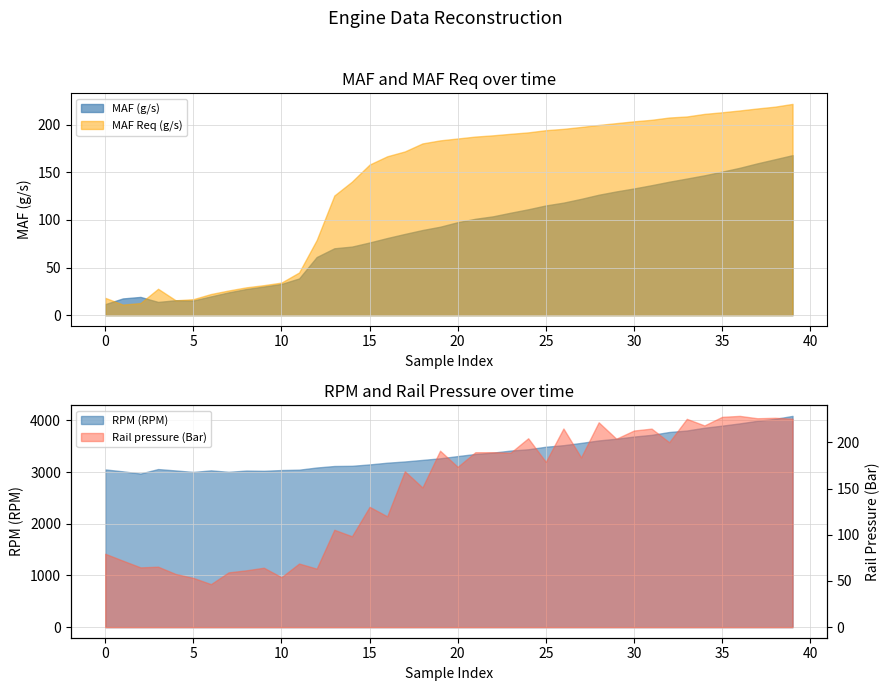

What is the label of the 18th point from the left?

17